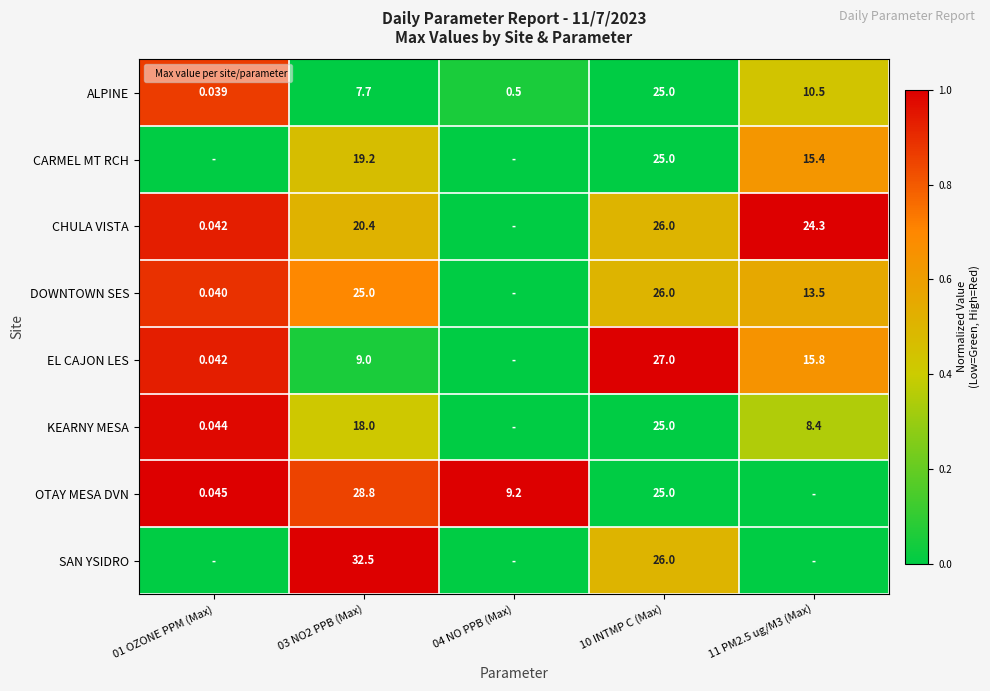

At how many categories does at least one series exceed 0?

5